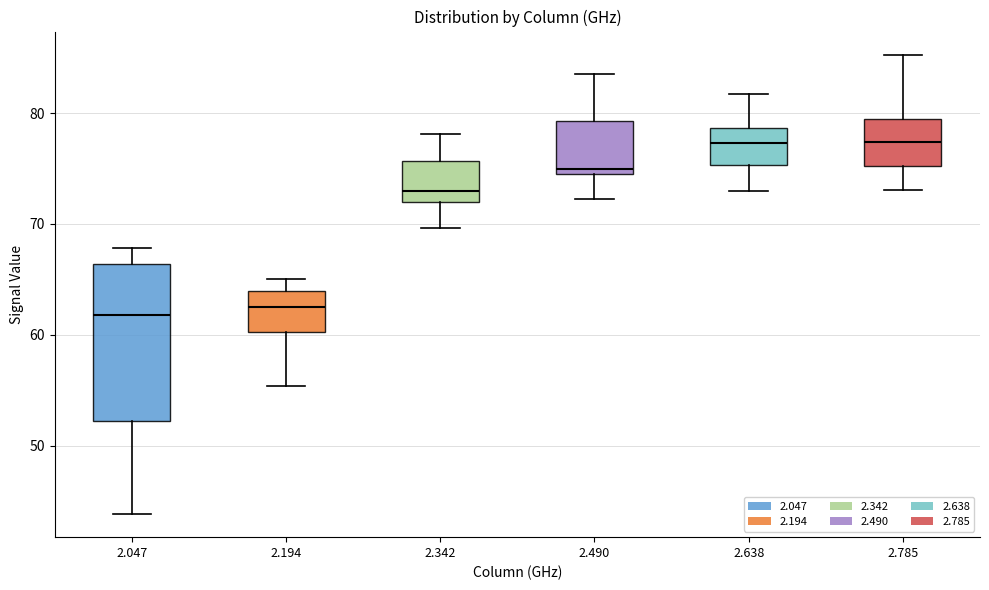

Reading left to right, read every box against the y-axis: the position of its median line, the range the box covers, and the ends of its whiskers. The values are not printed on the chart, so give them approximately, as read against the axis.

2.047: median 62, box 52 to 66, whiskers 44 to 68
2.194: median 63, box 60 to 64, whiskers 55 to 65
2.342: median 73, box 72 to 76, whiskers 70 to 78
2.490: median 75 (just above the box's lower edge), box 75 to 79, whiskers 72 to 84
2.638: median 77, box 75 to 79, whiskers 73 to 82
2.785: median 77, box 75 to 80, whiskers 73 to 85